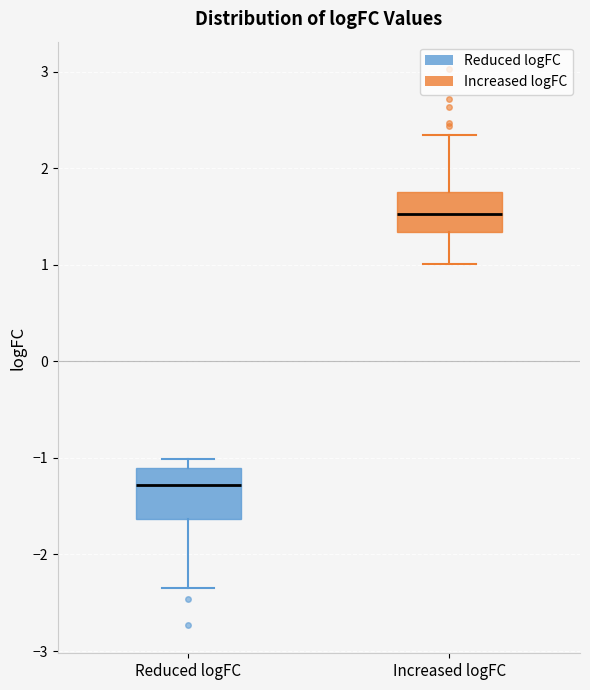

Where does the lower whisker of the box for Reduced logFC end on the y-axis? The values are not printed on the chart, so give them approximately, as read against the axis.

-2.3